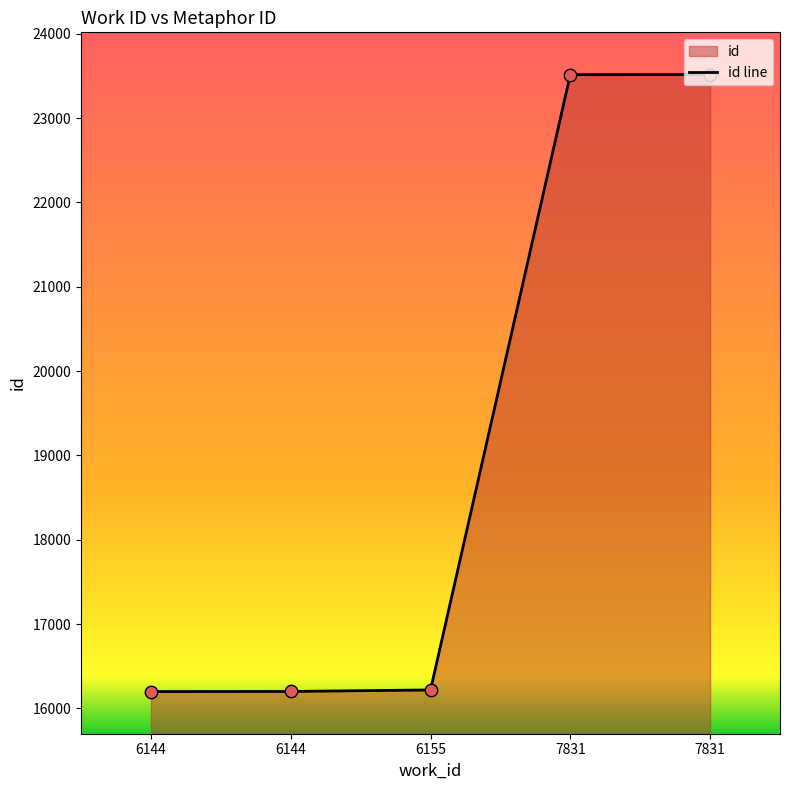

Which has a higher value, 7831 or 6144?

7831